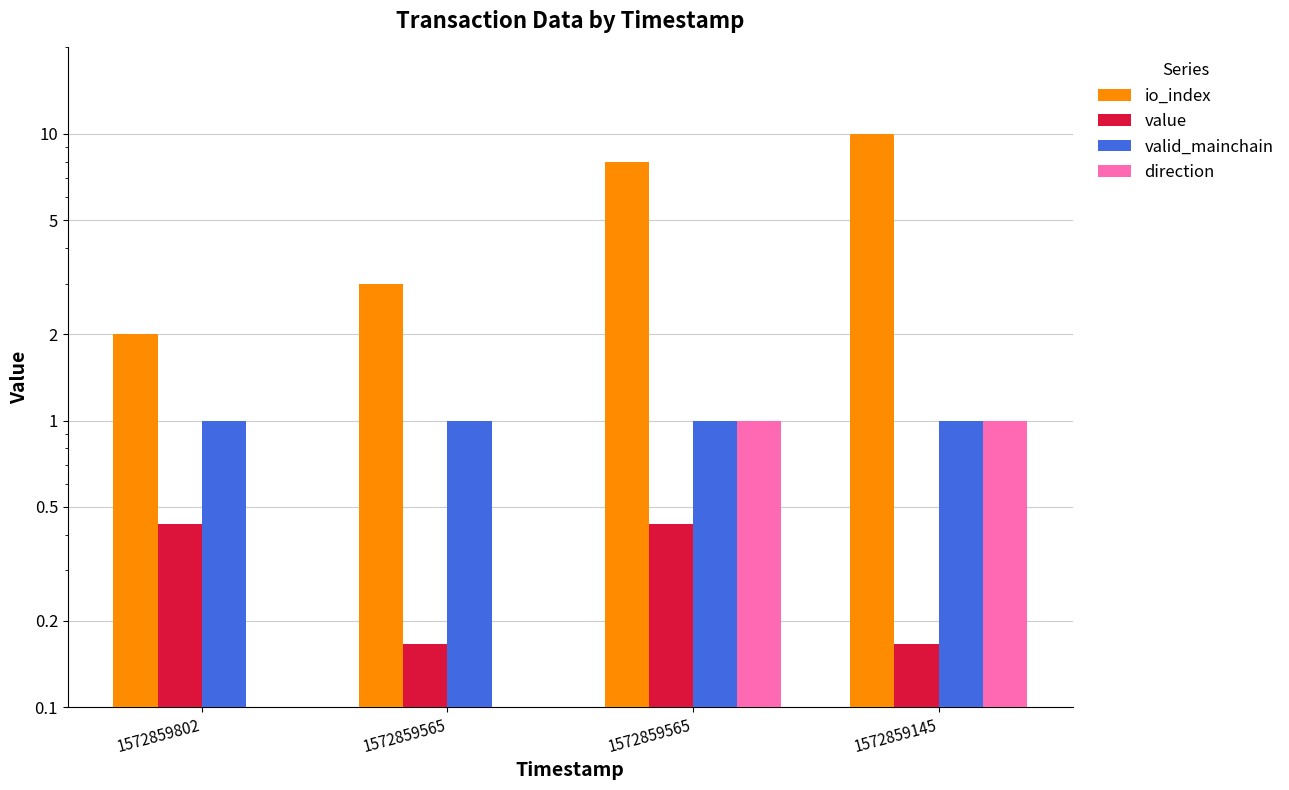

Is it true that direction equals -1.0 at 1572859802?

True